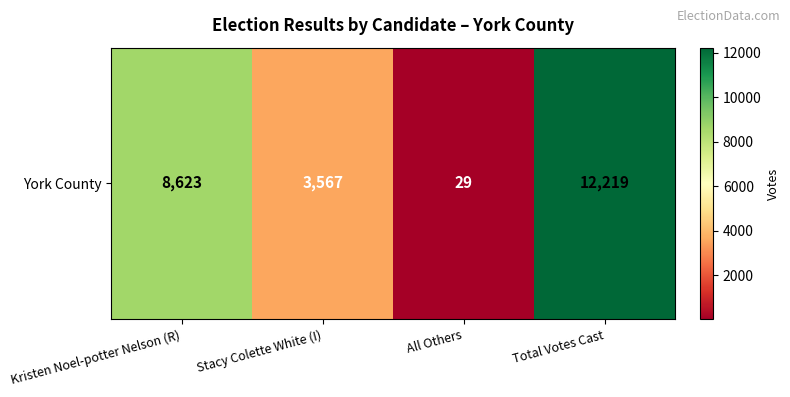

What is the average value?

6110